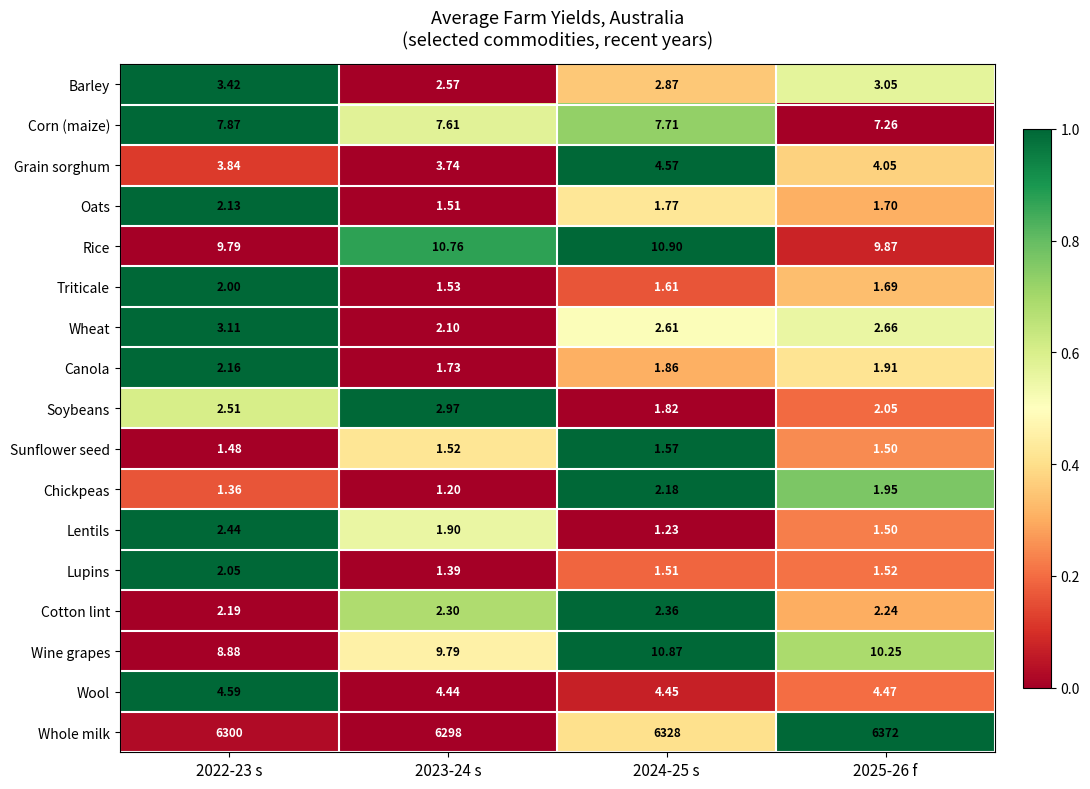

Which series changed the most between 2022-23 s and 2024-25 s?

Whole milk